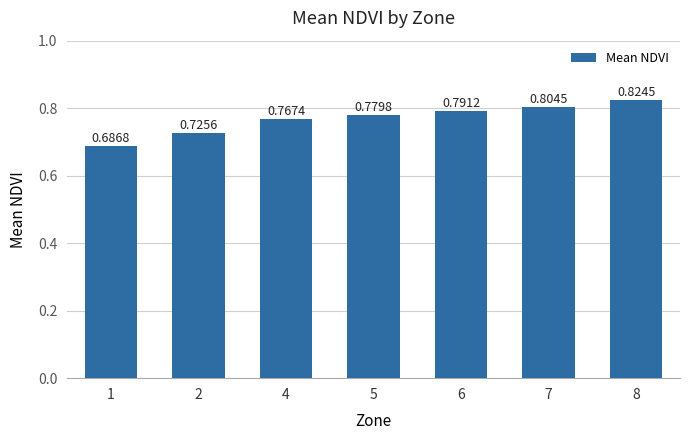

List the labels in order of value, largest first.

8, 7, 6, 5, 4, 2, 1